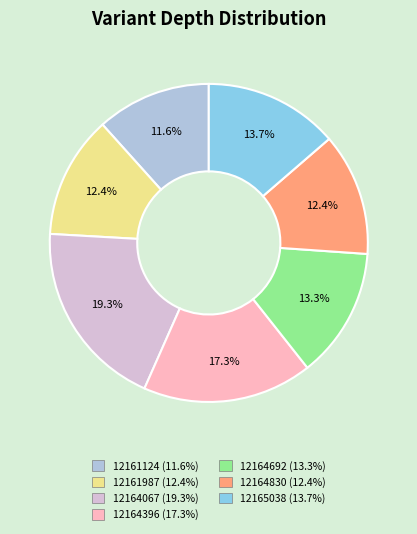

Which has a higher value, 12164396 or 12165038?

12164396